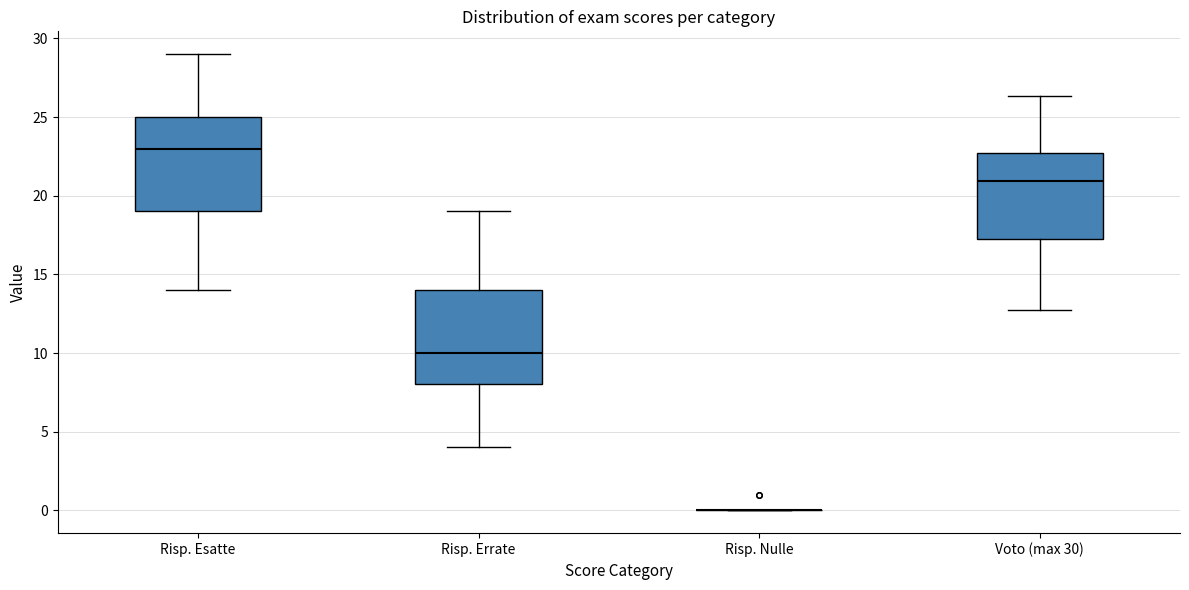

Reading left to right, read every box against the y-axis: the position of its median line, the range the box covers, and the ends of its whiskers. The values are not printed on the chart, so give them approximately, as read against the axis.

Risp. Esatte: median 23.0, box 19.0 to 25.0, whiskers 14.0 to 29.0
Risp. Errate: median 10.0, box 8.0 to 14.0, whiskers 4.0 to 19.0
Risp. Nulle: box collapsed to a line at 0.0, whiskers 0.0 to 0.0
Voto (max 30): median 21.0, box 17.5 to 22.5, whiskers 12.5 to 26.5